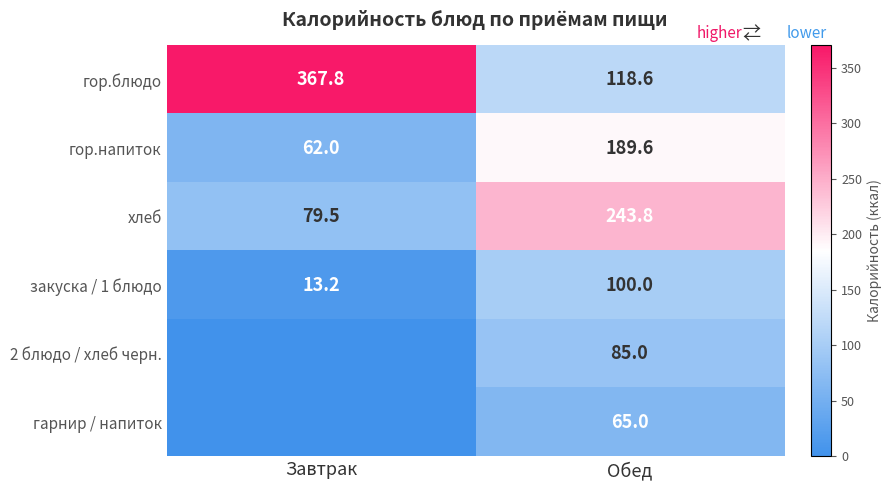

What is the sum of the гор.напиток values at Завтрак and Обед?

251.6